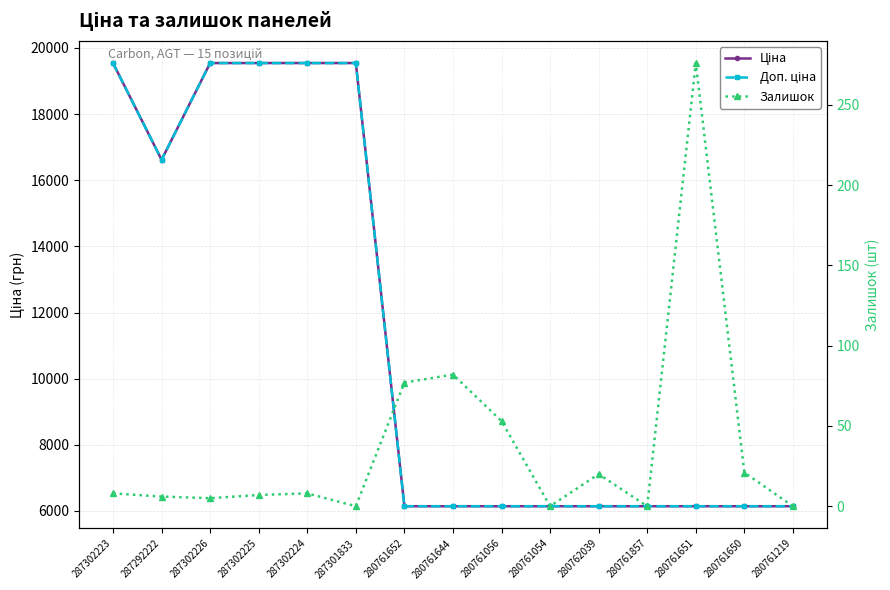

True or false: Залишок and Доп. ціна cross at least once.

False